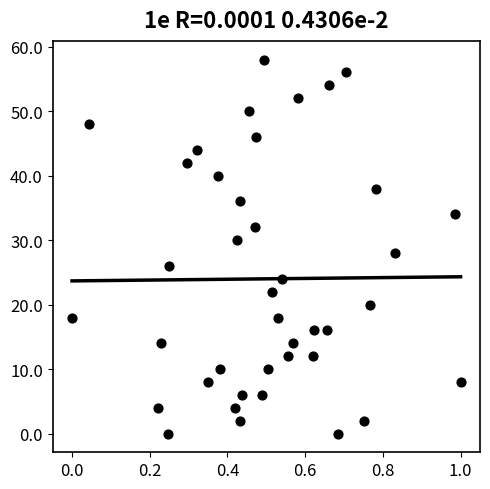

What is the range of Y values (max minus min)?

58